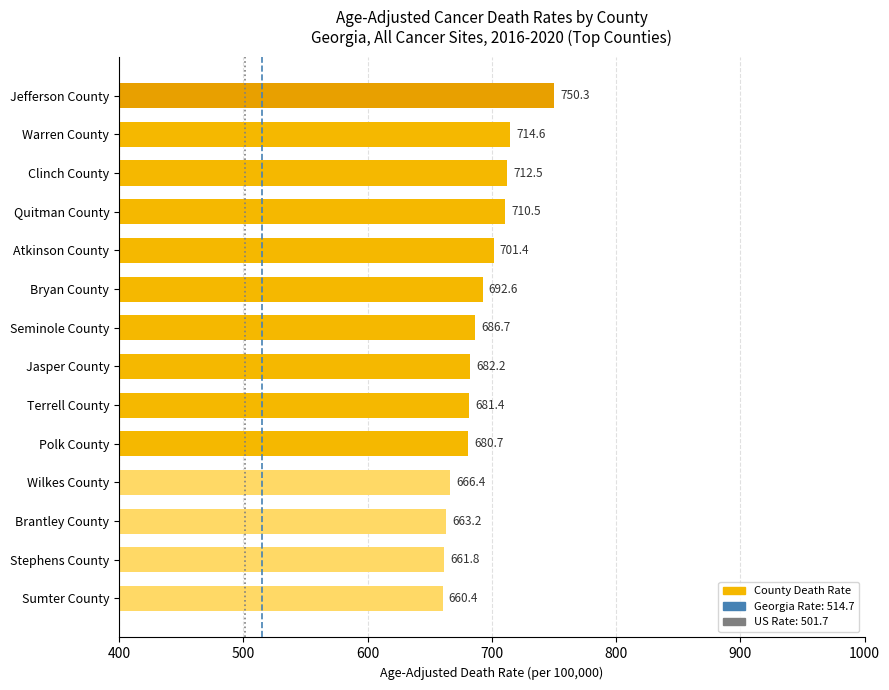

How many bars are there in total?

14